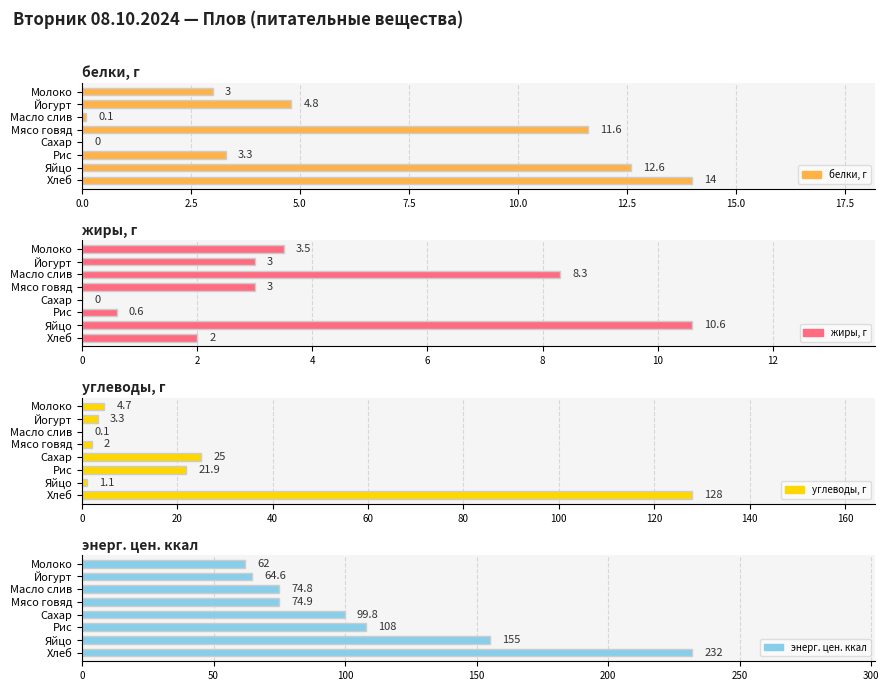

What is the difference between the second highest and second lowest values in the энерг. цен. ккал series?

90.4